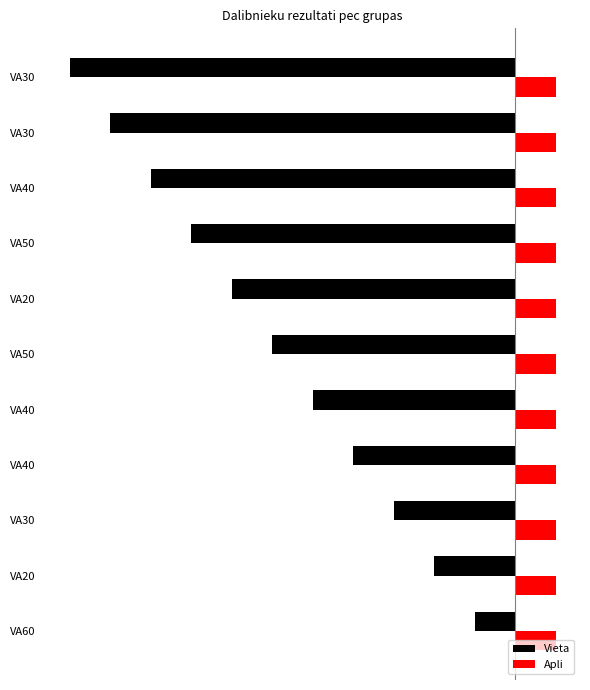

What is the value of the Vieta bar at the 8th from the left?

-8.0